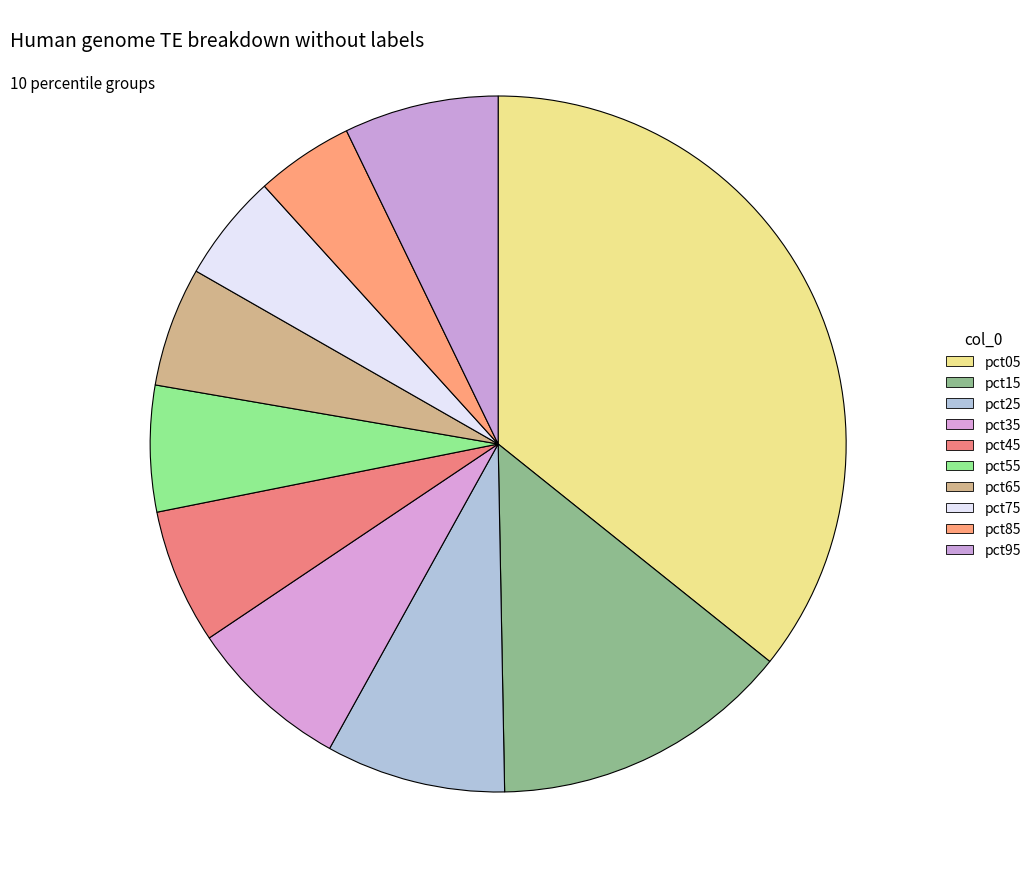

Does any single category account for the majority?

No